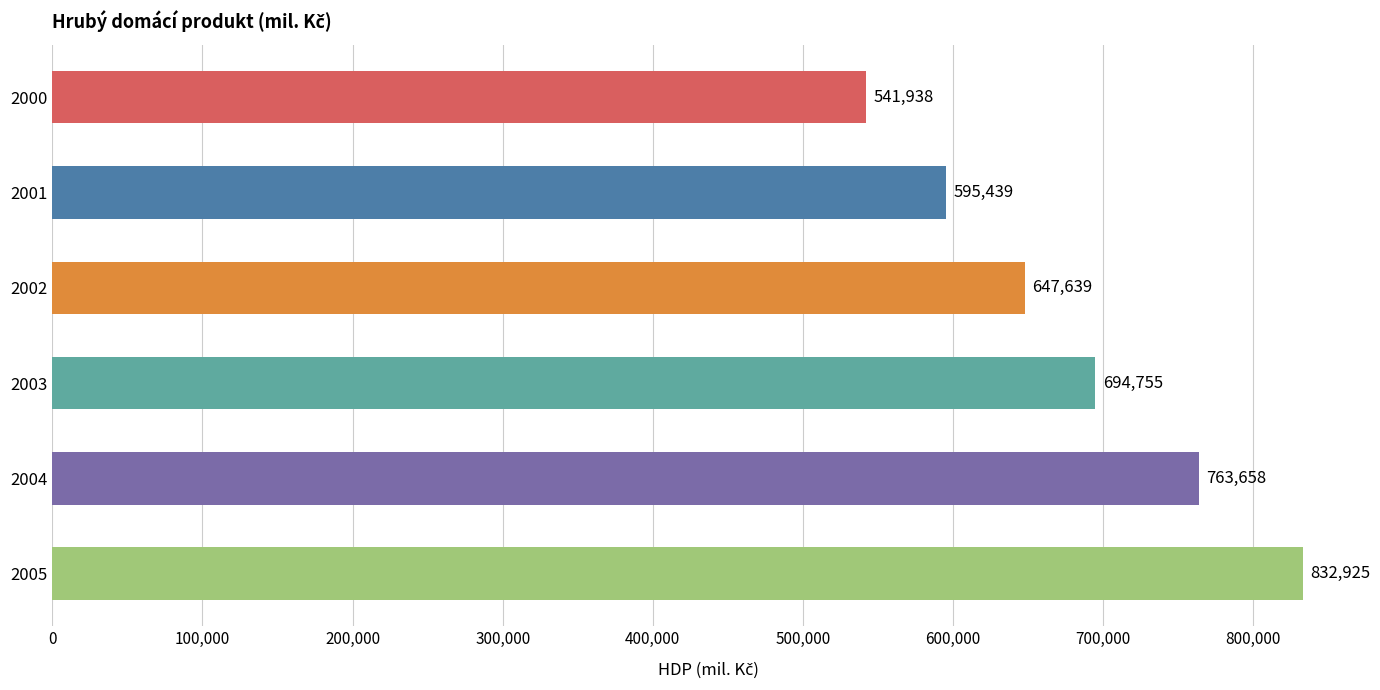

Where is the data nearest to the value 687431?

2003